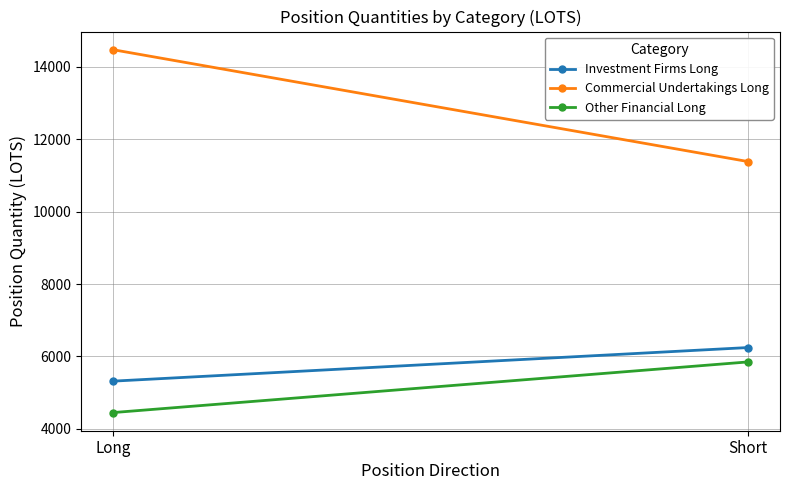

What is the minimum value for Commercial Undertakings Long?

11384.1